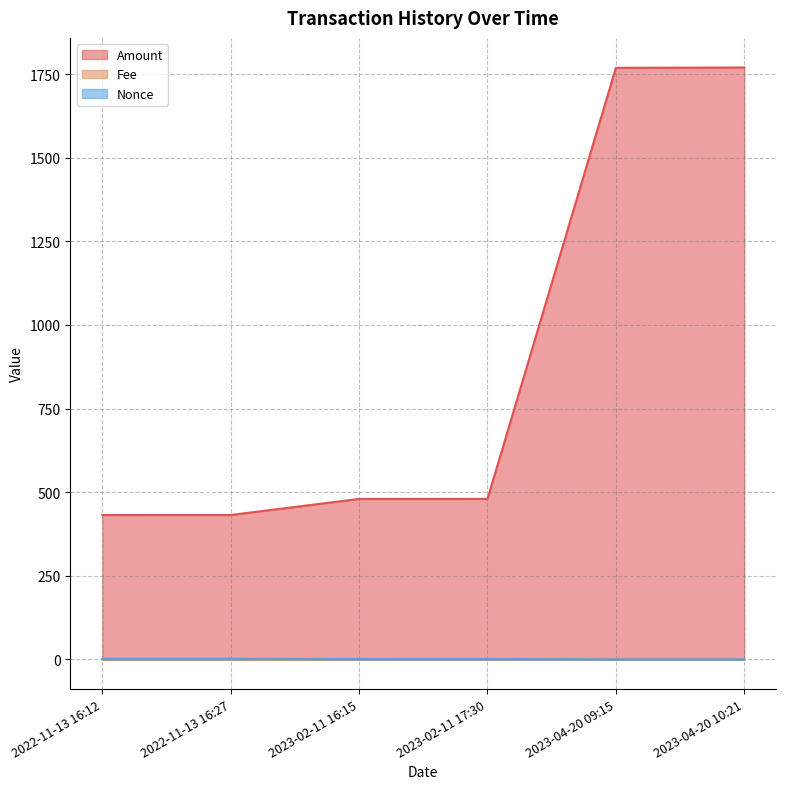

Rank the series at 2023-02-11 16:15 from highest to lowest value.

Amount, Nonce, Fee